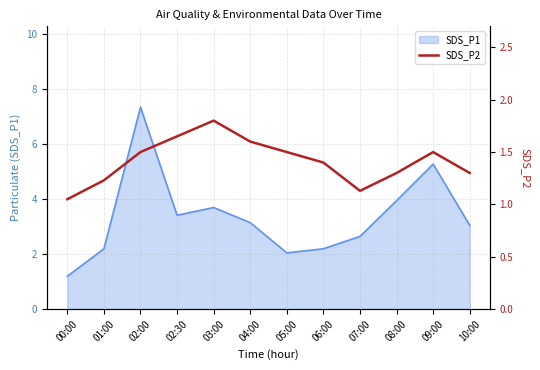

Which category has the lowest value in the SDS_P1 series?

00:00